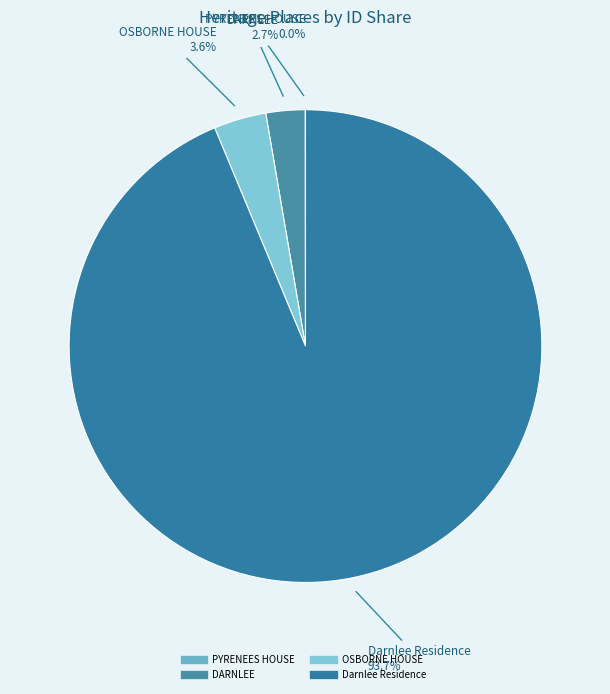

Does Darnlee Residence represent more than half of the total?

Yes